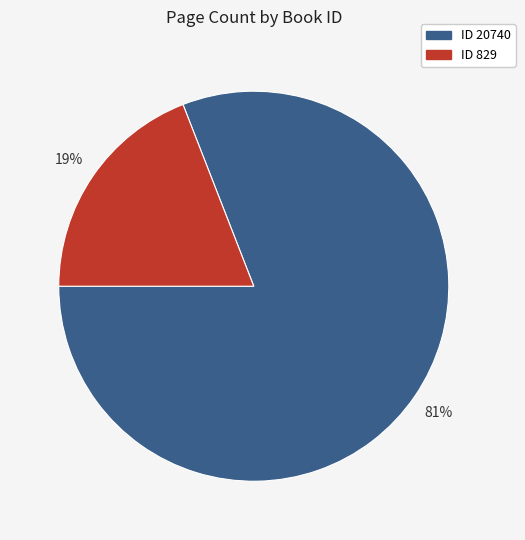

To the nearest percent, what is the difference between the largest and smallest slice percentages?

62%